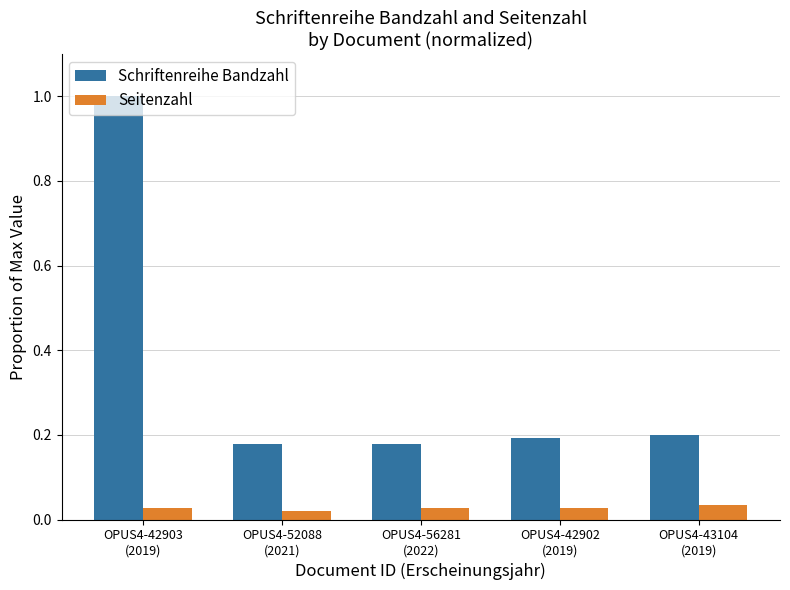

Rank the series by their average value, from lowest to highest.

Seitenzahl, Schriftenreihe Bandzahl